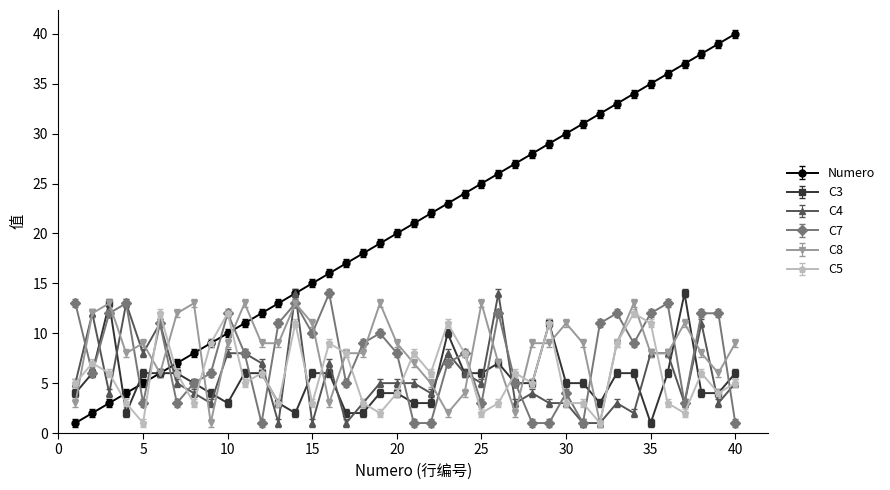

Which series has the largest total across all categories?

Numero